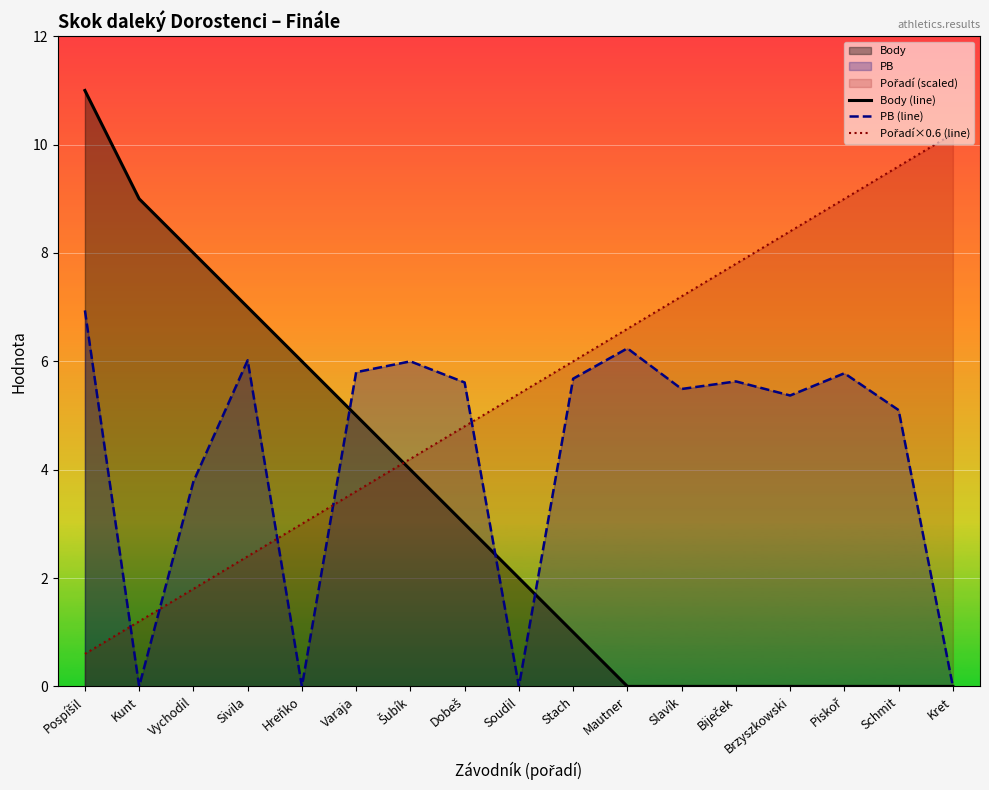

Is the value of PB (line) at Mautner greater than the value of Body (line) at Slavík?

Yes